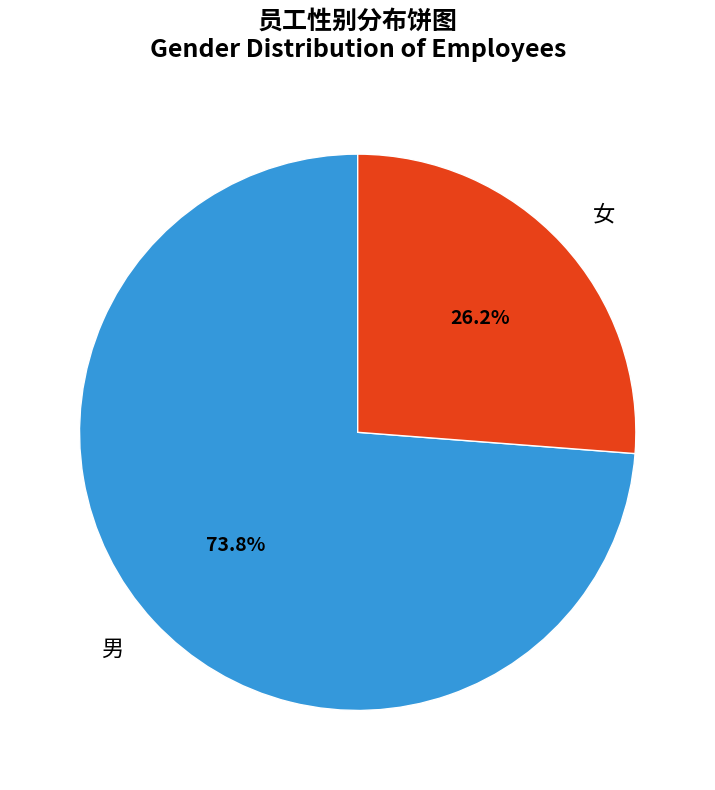

Which category accounts for the majority?

男